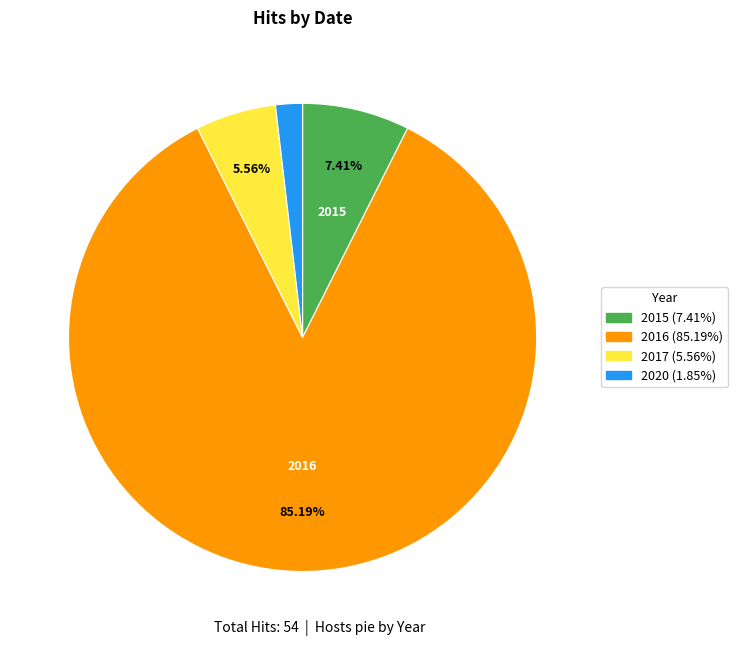

Count the number of slices in the pie.

4